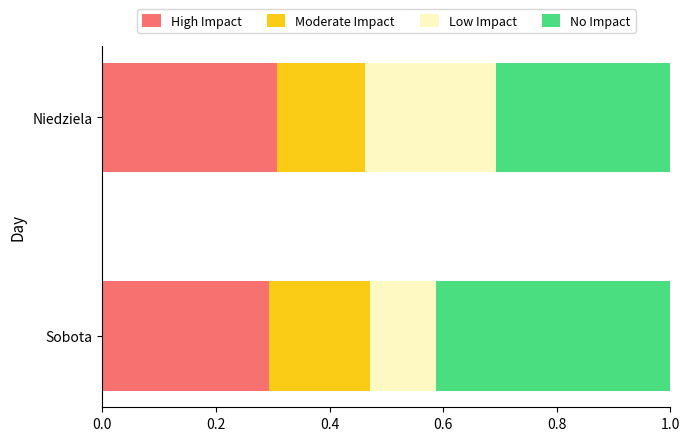

The value of High Impact at Sobota is 0.4. True or false?

False